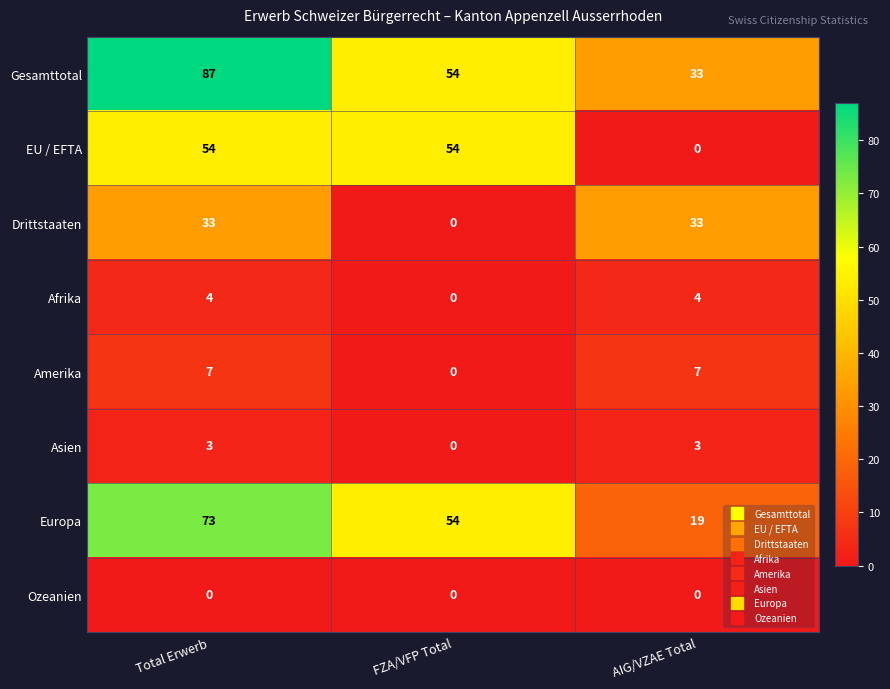

What is the difference between the highest and lowest values at Total Erwerb?

87